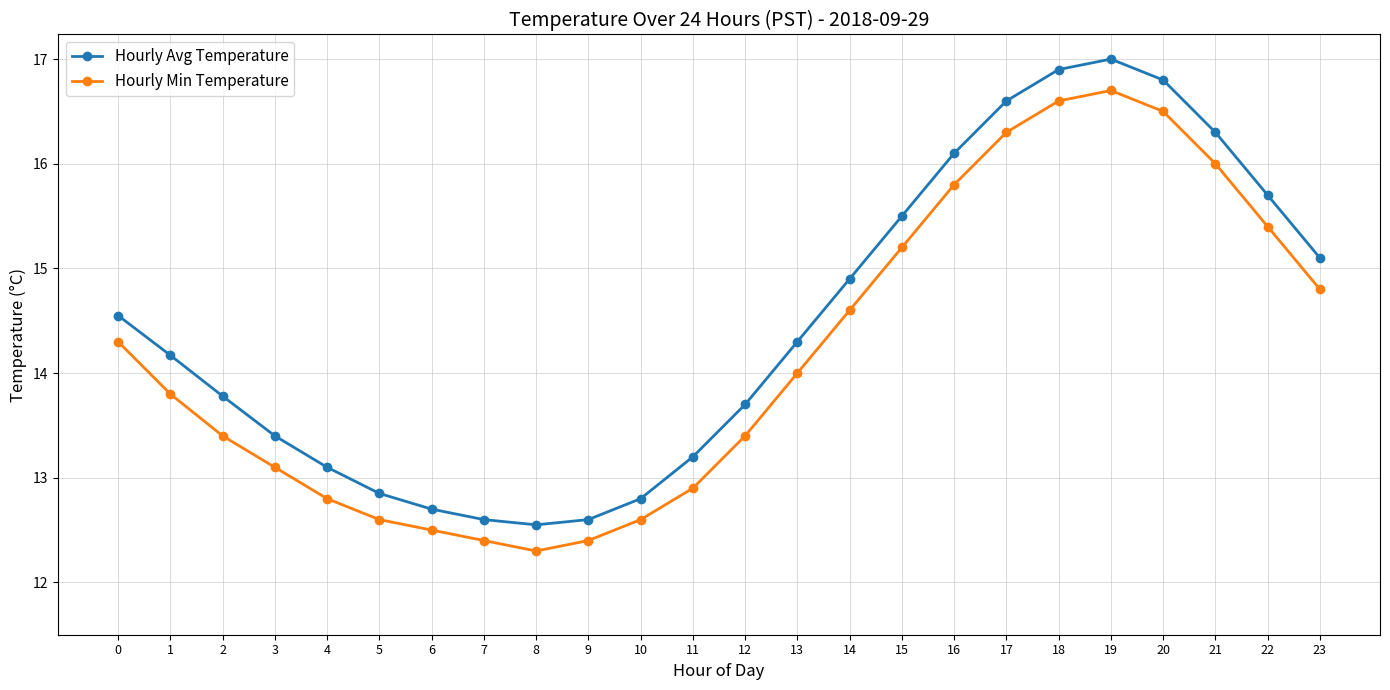

What is the average value of the Hourly Avg Temperature series?

14.5